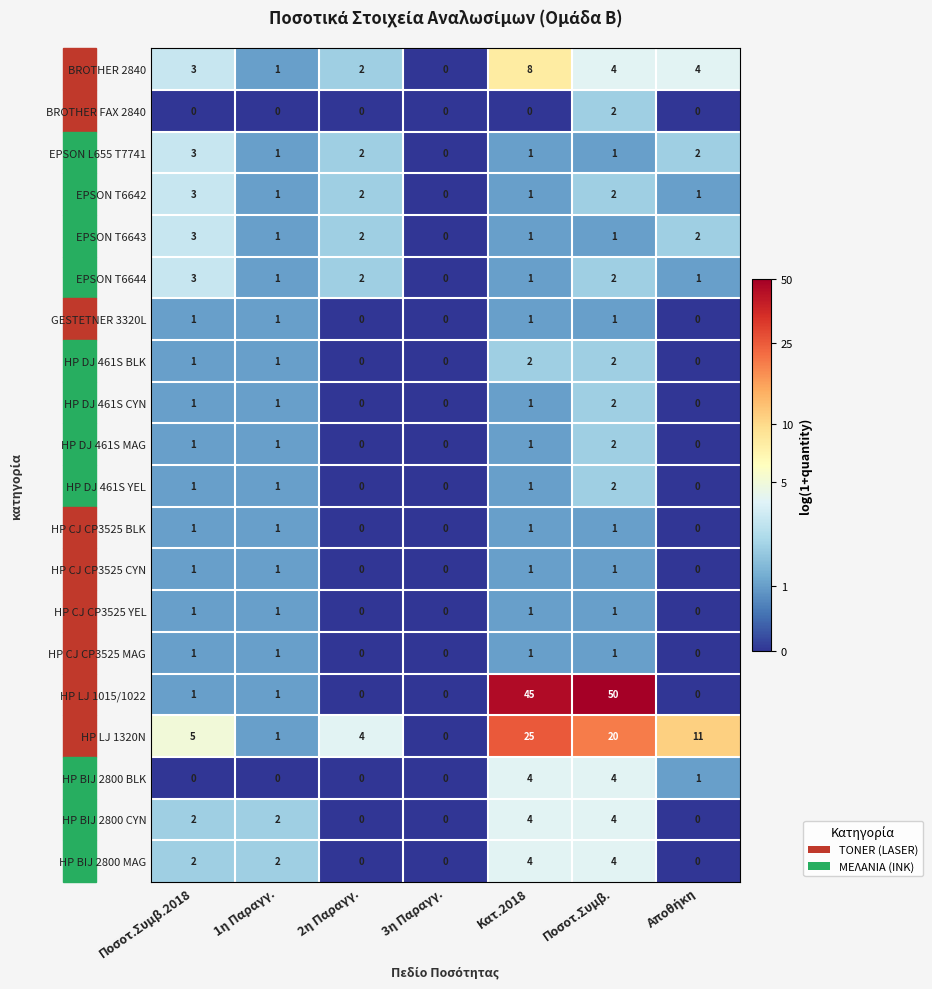

Which series has the largest total across all categories?

HP LJ 1015/1022